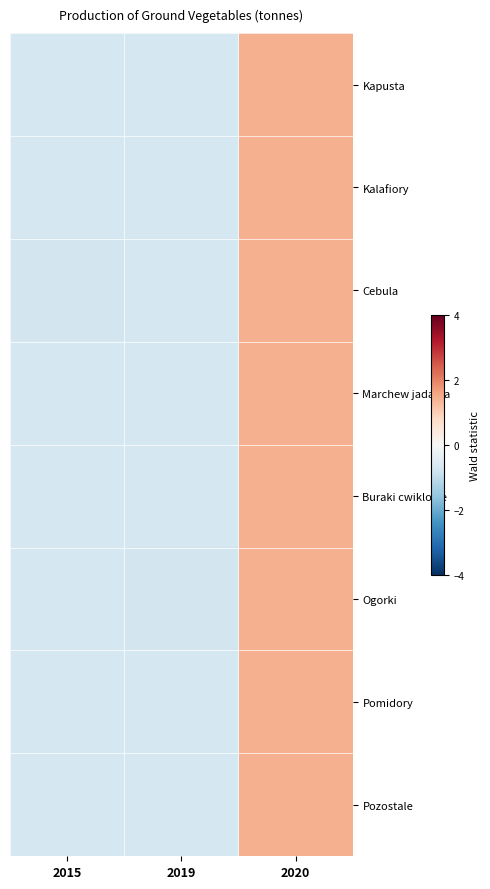

Reading left to right, transcribe all the data shown in this chart.

Kapusta: 2015=-0.7	2019=-0.7	2020=1.4
Kalafiory: 2015=-0.7	2019=-0.7	2020=1.4
Cebula: 2015=-0.7	2019=-0.7	2020=1.4
Marchew jadalna: 2015=-0.7	2019=-0.7	2020=1.4
Buraki cwiklowe: 2015=-0.7	2019=-0.7	2020=1.4
Ogorki: 2015=-0.7	2019=-0.7	2020=1.4
Pomidory: 2015=-0.7	2019=-0.7	2020=1.4
Pozostale: 2015=-0.7	2019=-0.7	2020=1.4